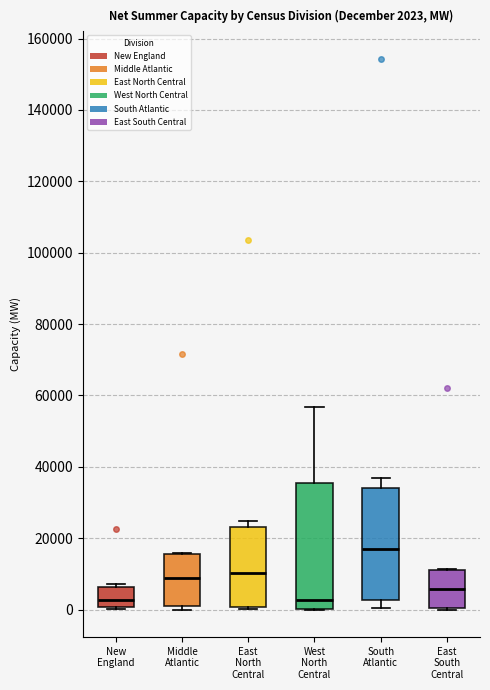

Comparing the boxes themselves (not the whiskers), which one is the tallest?

West North Central